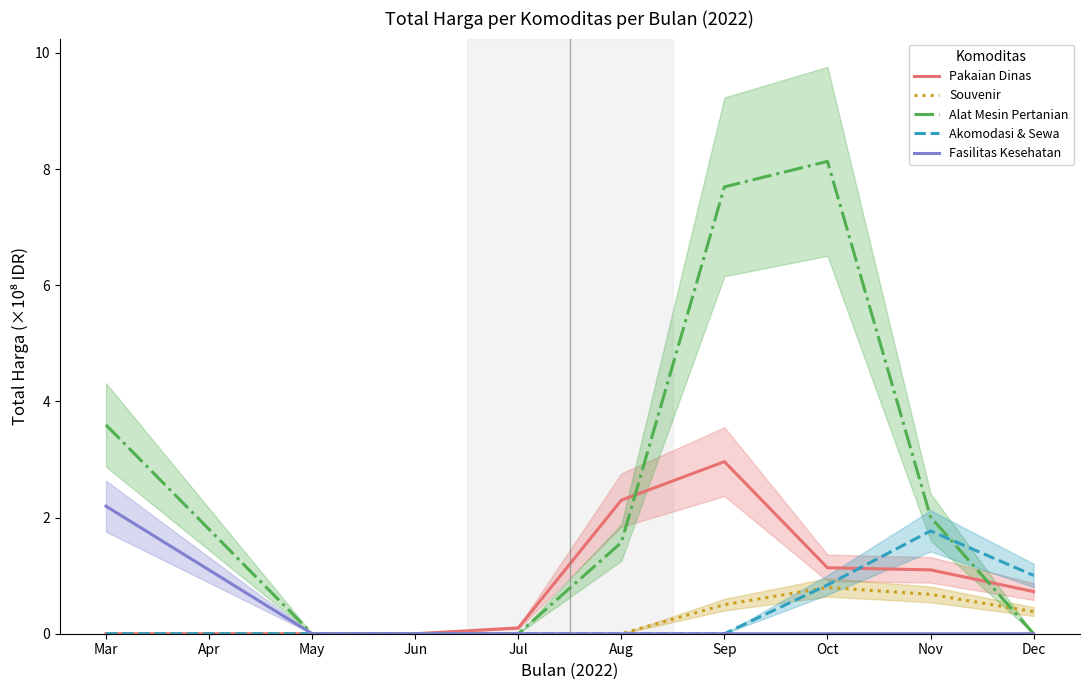

Which category has the highest value across all series?

Oct